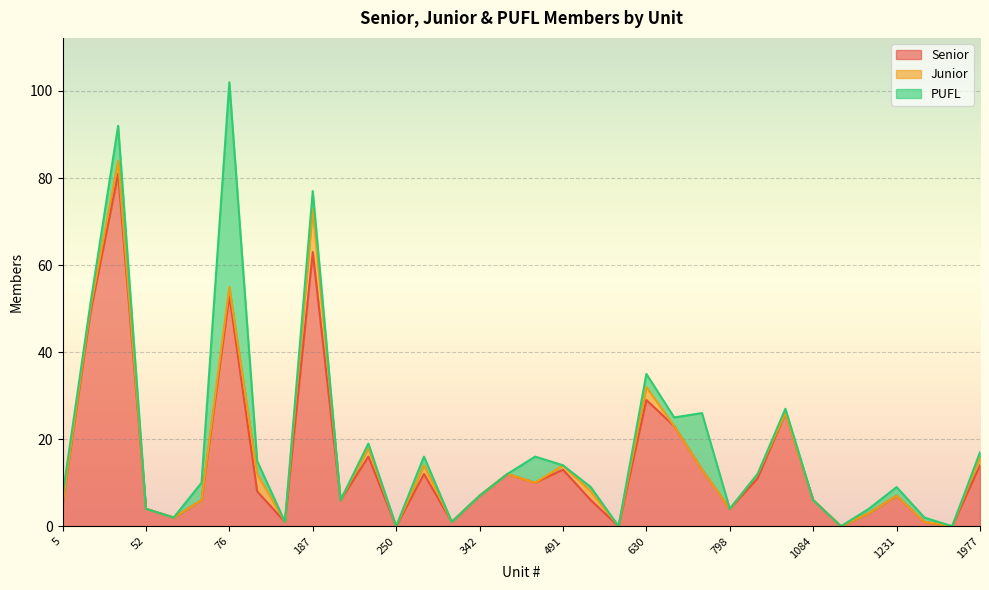

At which category is the sum across all series the highest?

76